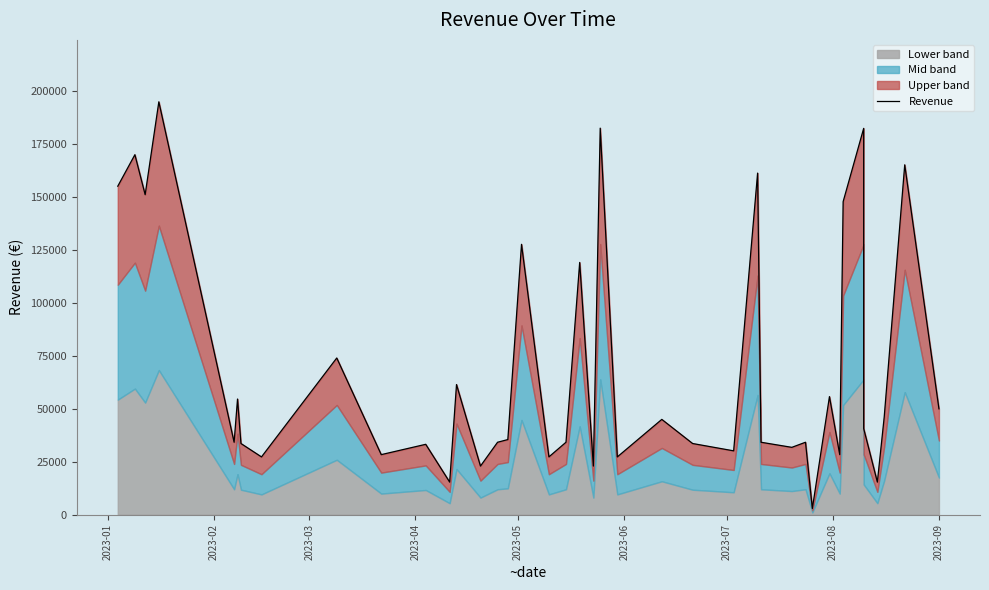

How many interior local peaks (higher than both neighbors) does the data have?

15